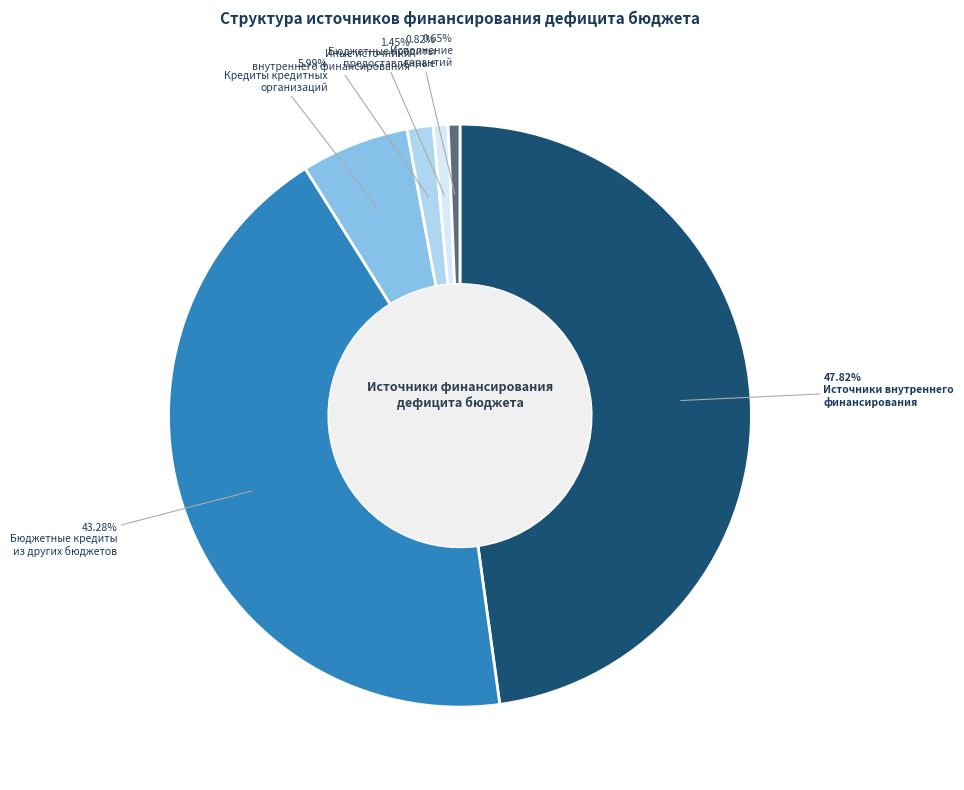

Is there any slice that represents more than half of the pie?

No